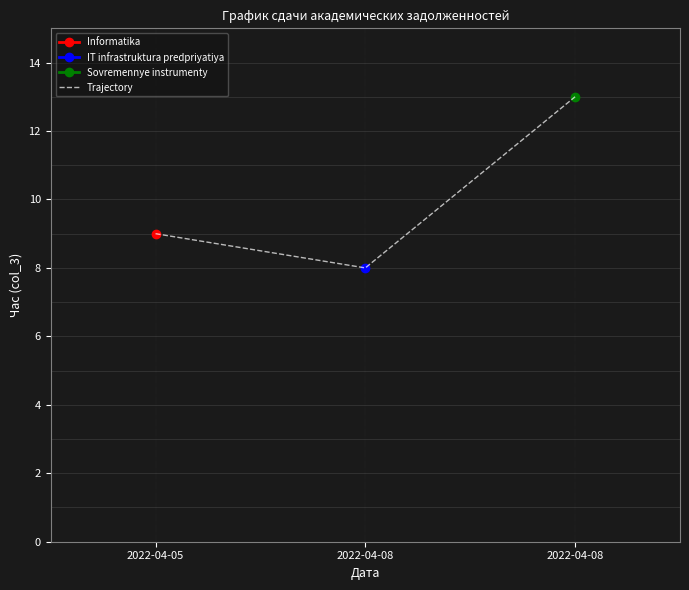

Reading right to left, list all the values displayed in this chart.

13	8	9